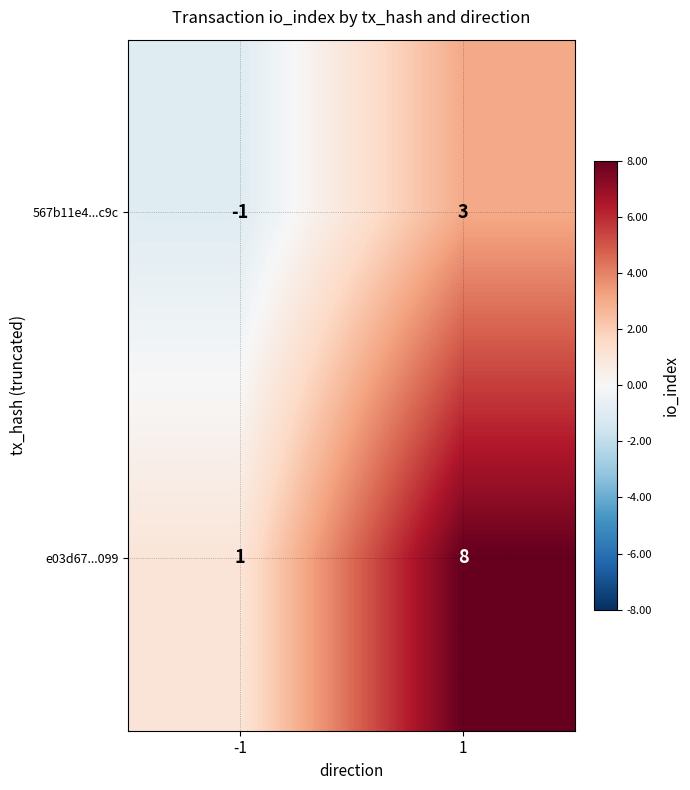

Is it true that 567b11e4...c9c equals 1 at 1?

False